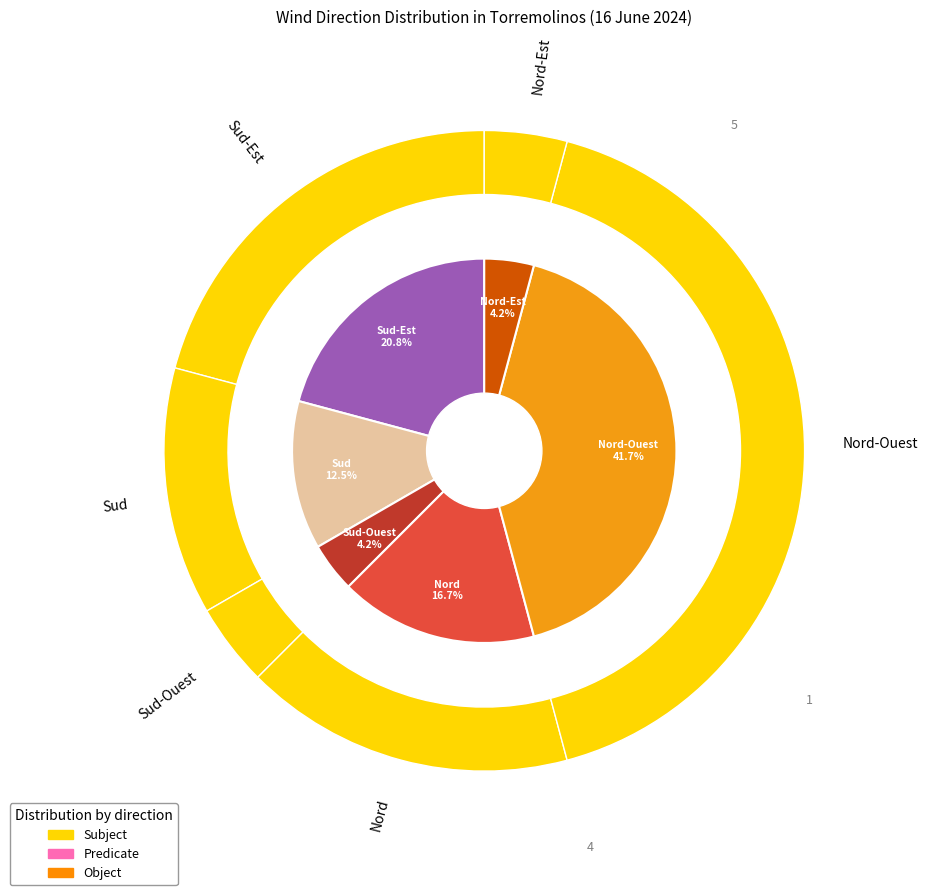

What is the difference between the highest and lowest values at Nord-Est?

2